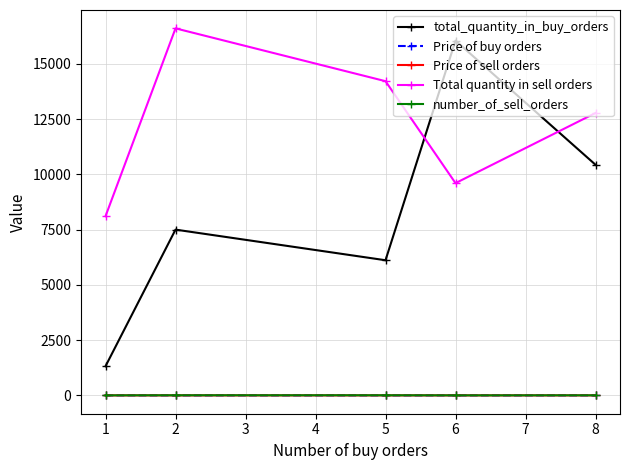

How many interior local valleys does the Total quantity in sell orders series have?

1